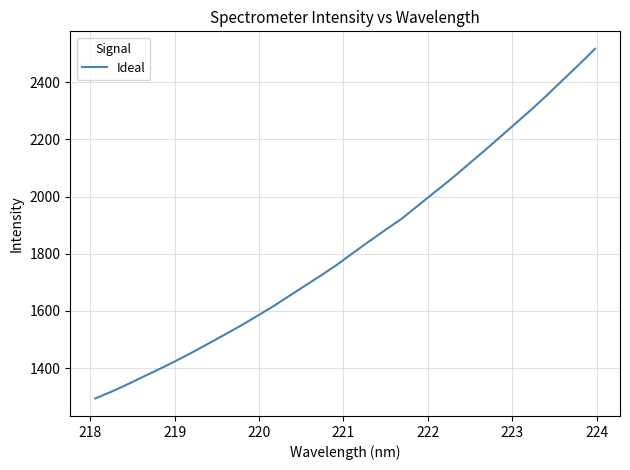

What is the minimum value shown in the chart?

1293.4